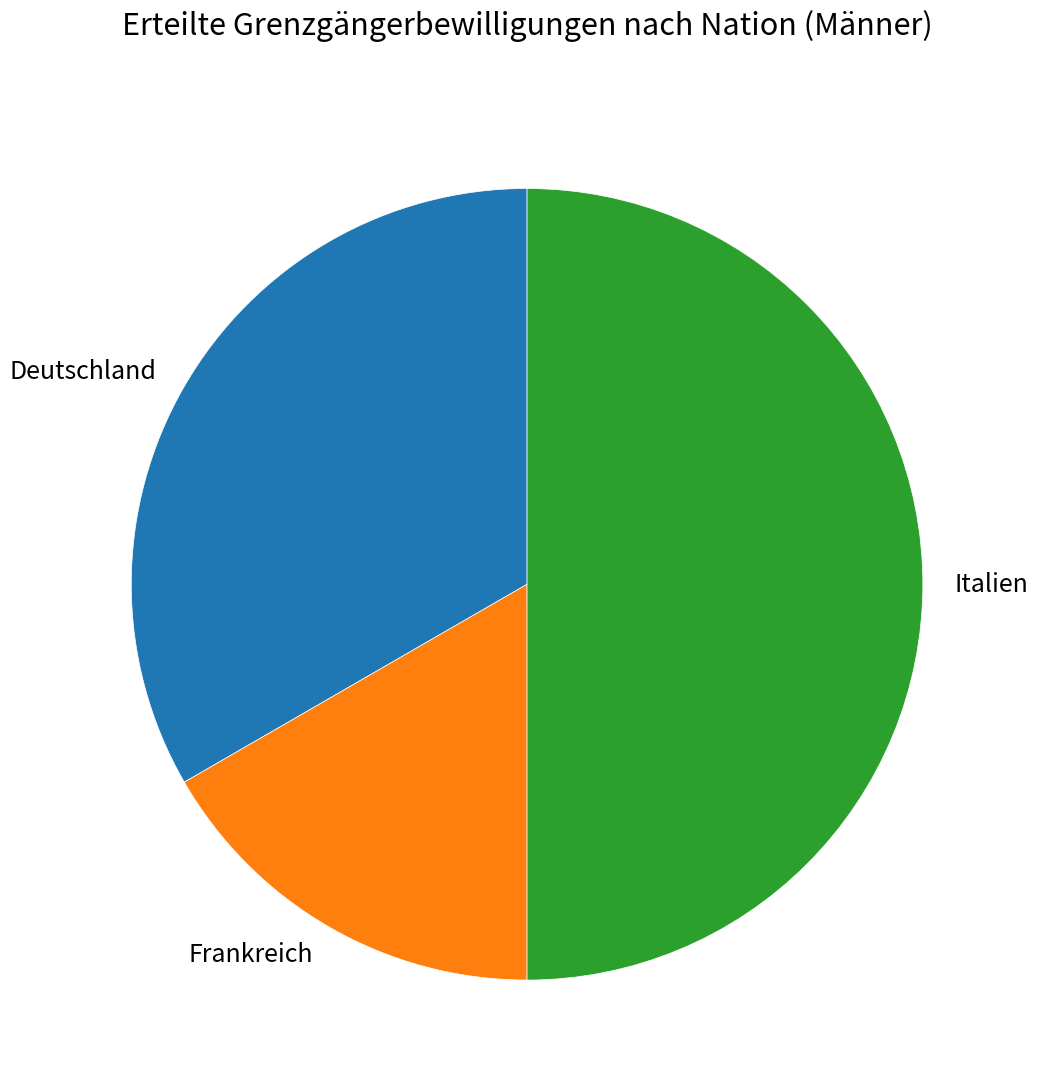

True or false: Italien accounts for 42% of the total.

False